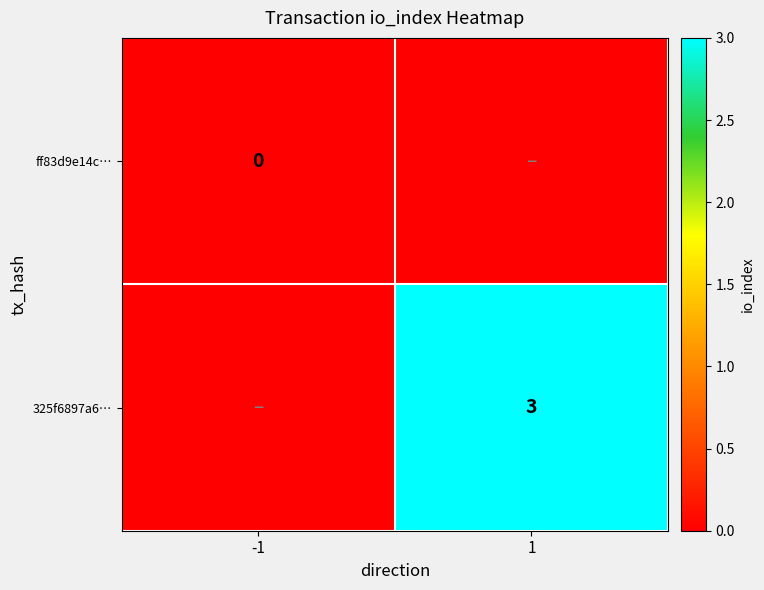

Is it true that 325f6897a6… equals 3 at 1?

True